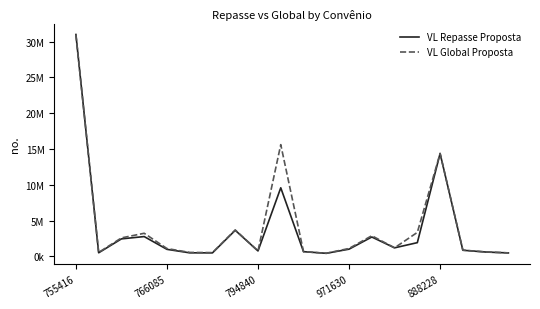

Which series has the widest spread of values?

VL Repasse Proposta